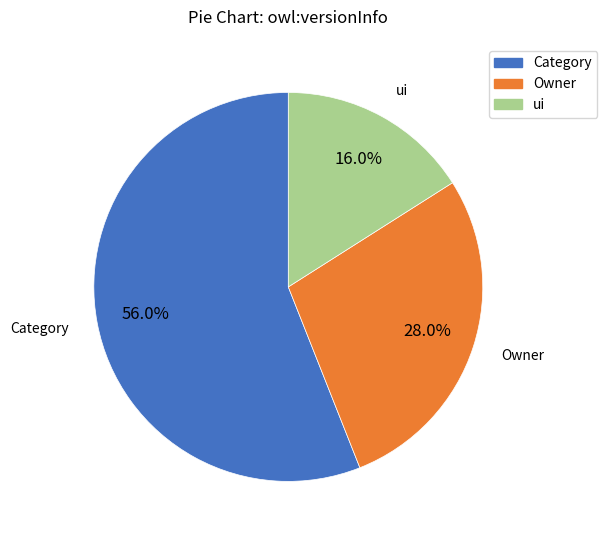

What is the total percentage of Owner and ui?

44.0%